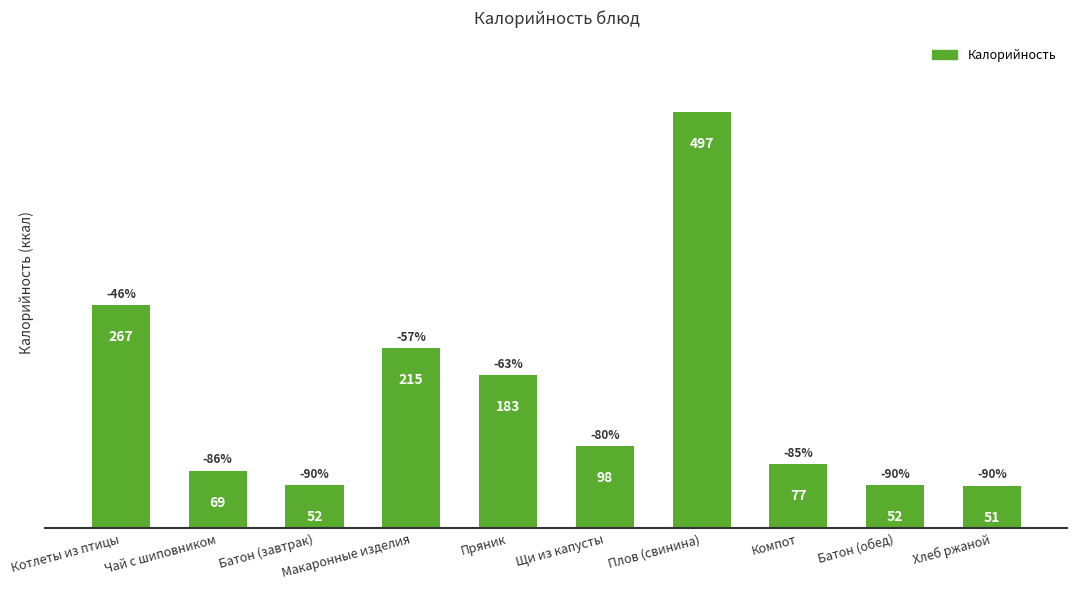

Between Котлеты из птицы and Плов (свинина), which is larger?

Плов (свинина)